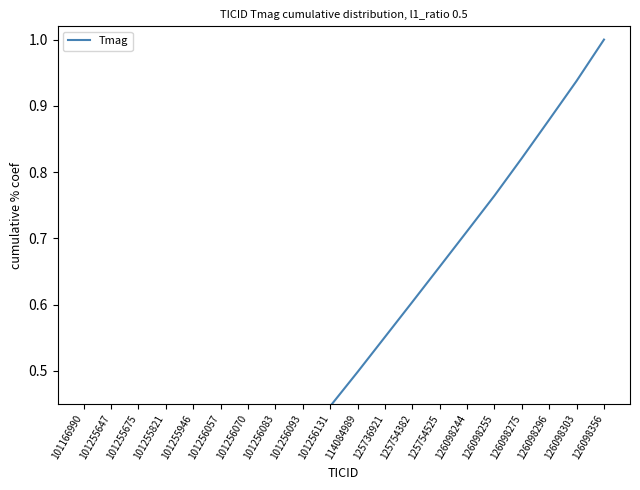

What is the value of the 7th point from the left?

0.3